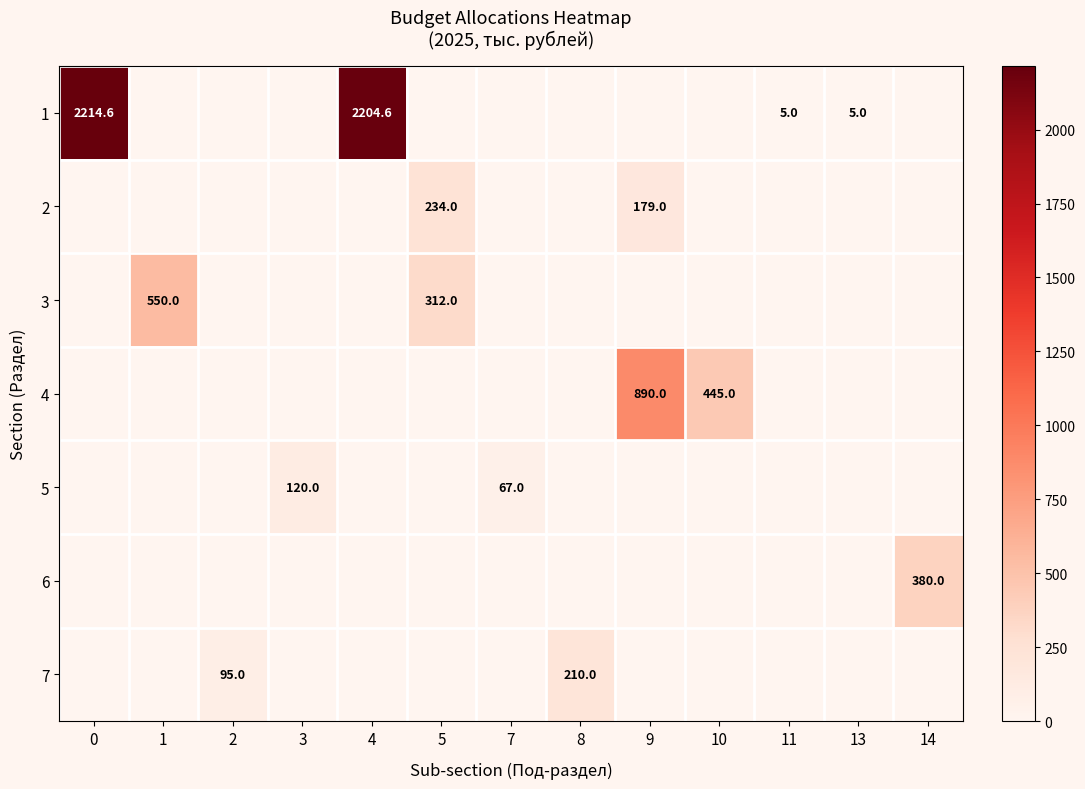

Is it true that 1 equals 0.0 at 10?

True